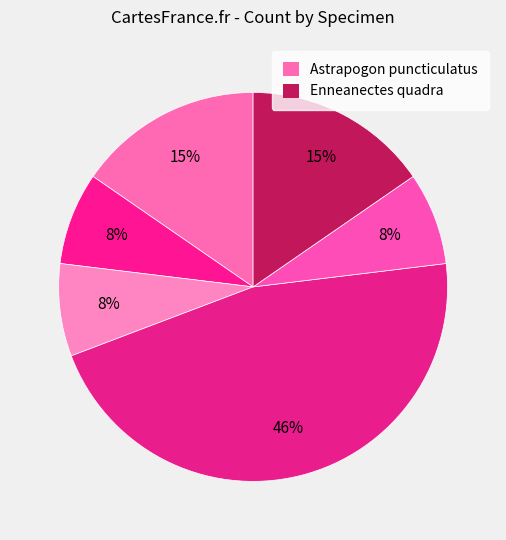

How many slices are in this pie chart?

6